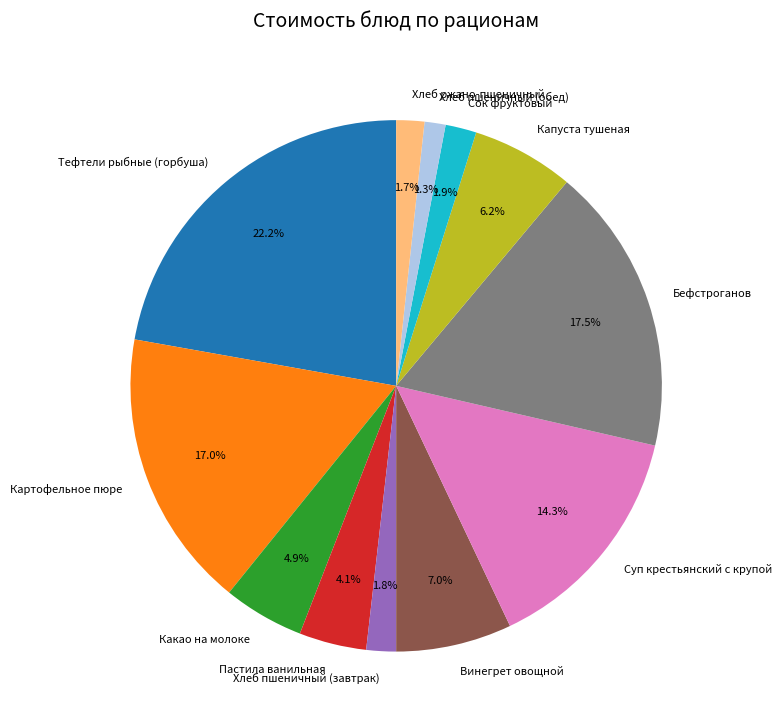

What percentage do Хлеб пшеничный (завтрак) and Хлеб пшеничный (обед) together represent?

3.1%